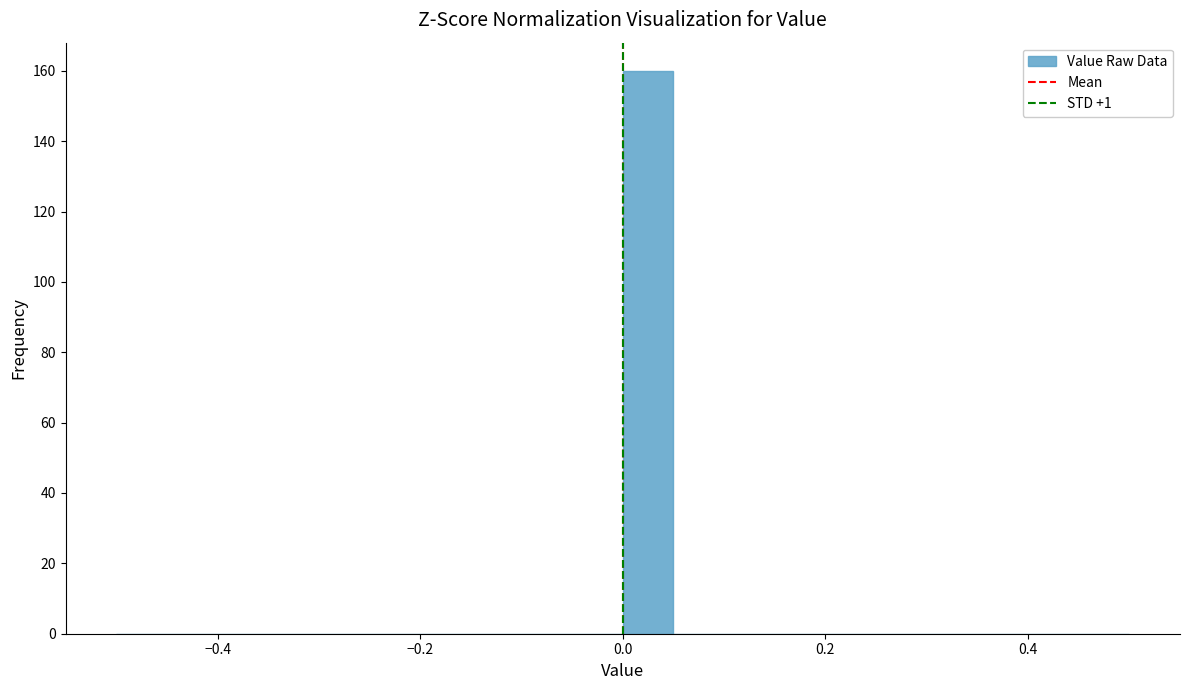

Read against the x-axis, roughly where is the centre of the tallest bar?

0.02